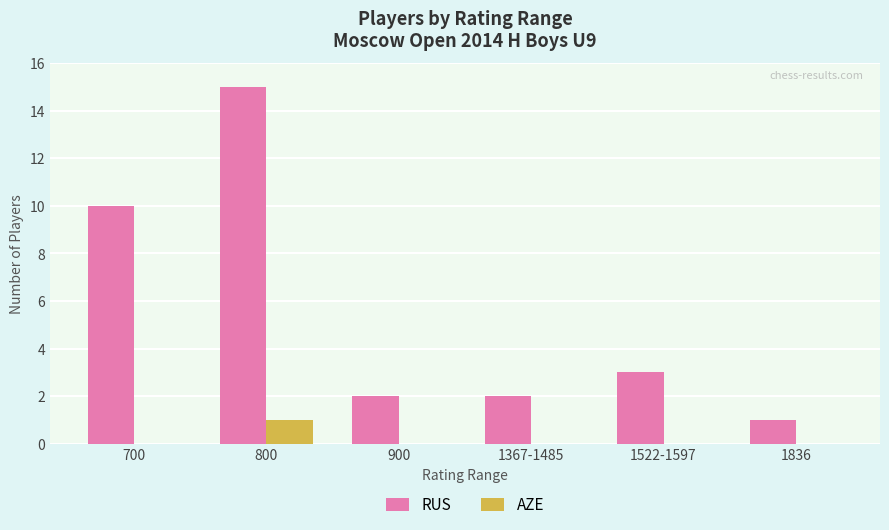

Between 700 and 800, which series saw the biggest shift?

RUS